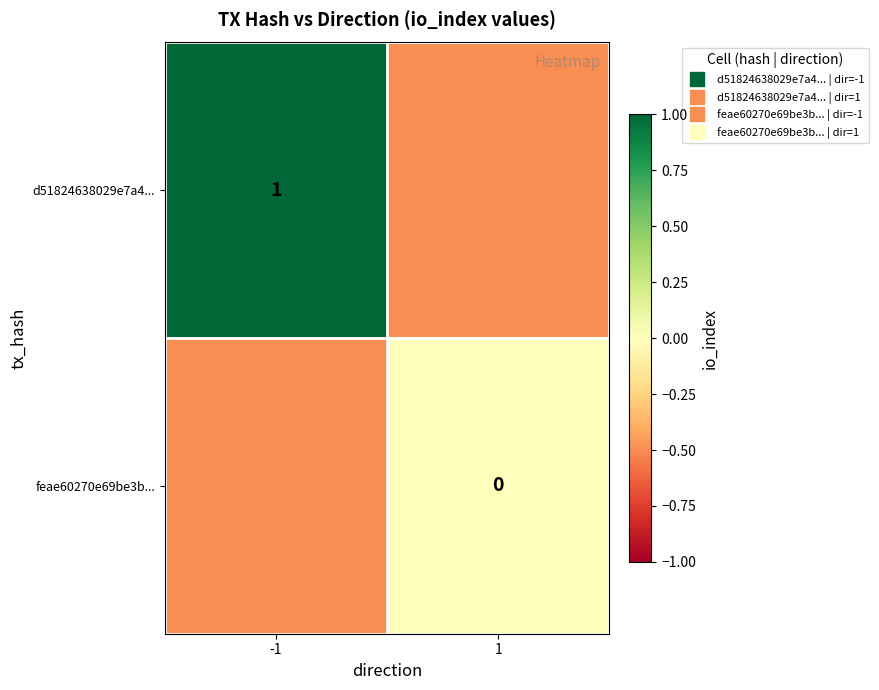

How many positive values does the d51824638029e7a4... series have?

1